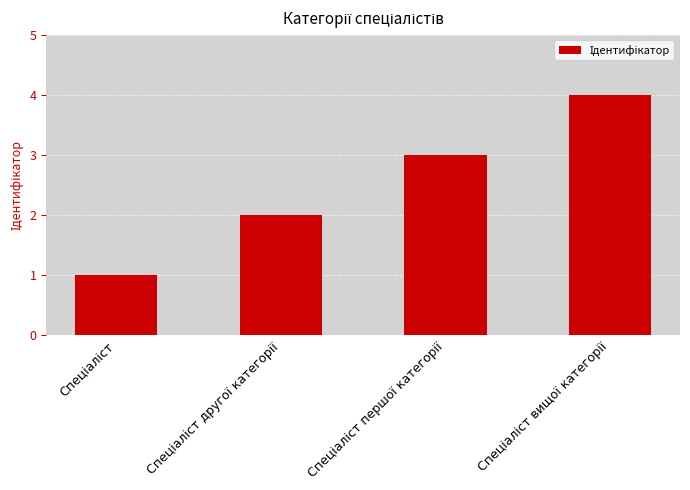

What is the maximum value shown in the chart?

4